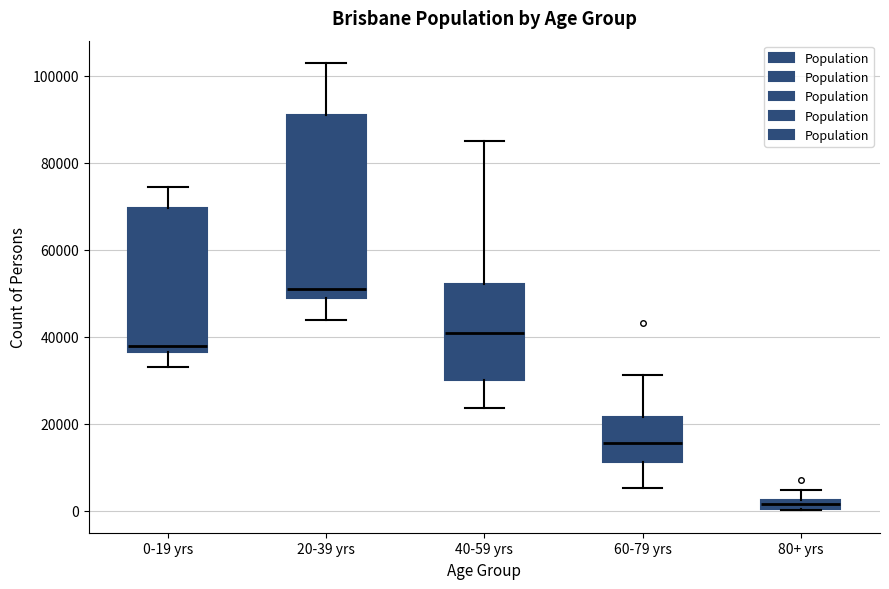

Which box has the lowest median line?

80+ yrs